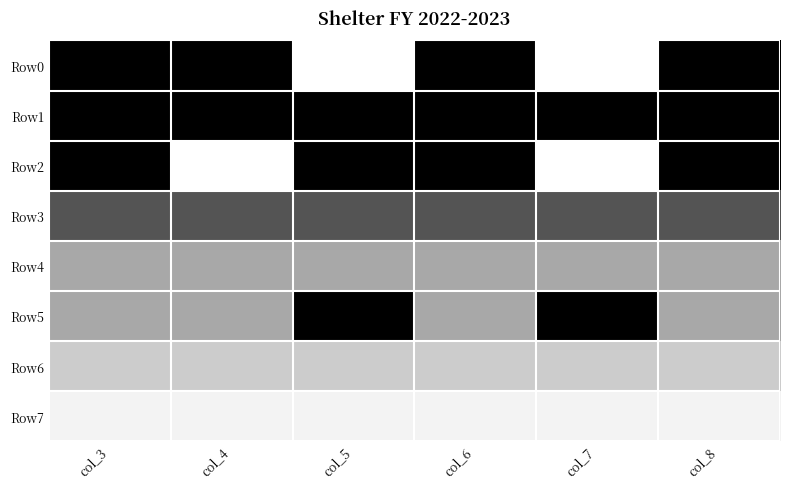

Reading left to right, list all the values displayed in this chart.

Row0: col_3=0.0	col_4=0.0	col_5=1.0	col_6=0.0	col_7=1.0	col_8=0.0
Row1: col_3=0.0	col_4=0.0	col_5=0.0	col_6=0.0	col_7=0.0	col_8=0.0
Row2: col_3=0.0	col_4=1.0	col_5=0.0	col_6=0.0	col_7=1.0	col_8=0.0
Row3: col_3=0.3	col_4=0.3	col_5=0.3	col_6=0.3	col_7=0.3	col_8=0.3
Row4: col_3=0.7	col_4=0.7	col_5=0.7	col_6=0.7	col_7=0.7	col_8=0.7
Row5: col_3=0.7	col_4=0.7	col_5=0.0	col_6=0.7	col_7=0.0	col_8=0.7
Row6: col_3=0.8	col_4=0.8	col_5=0.8	col_6=0.8	col_7=0.8	col_8=0.8
Row7: col_3=0.9	col_4=0.9	col_5=0.9	col_6=0.9	col_7=0.9	col_8=0.9